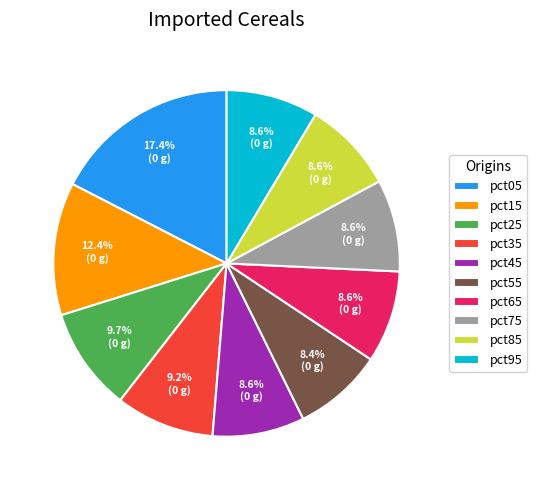

Does pct95 account for over 50% of the chart?

No